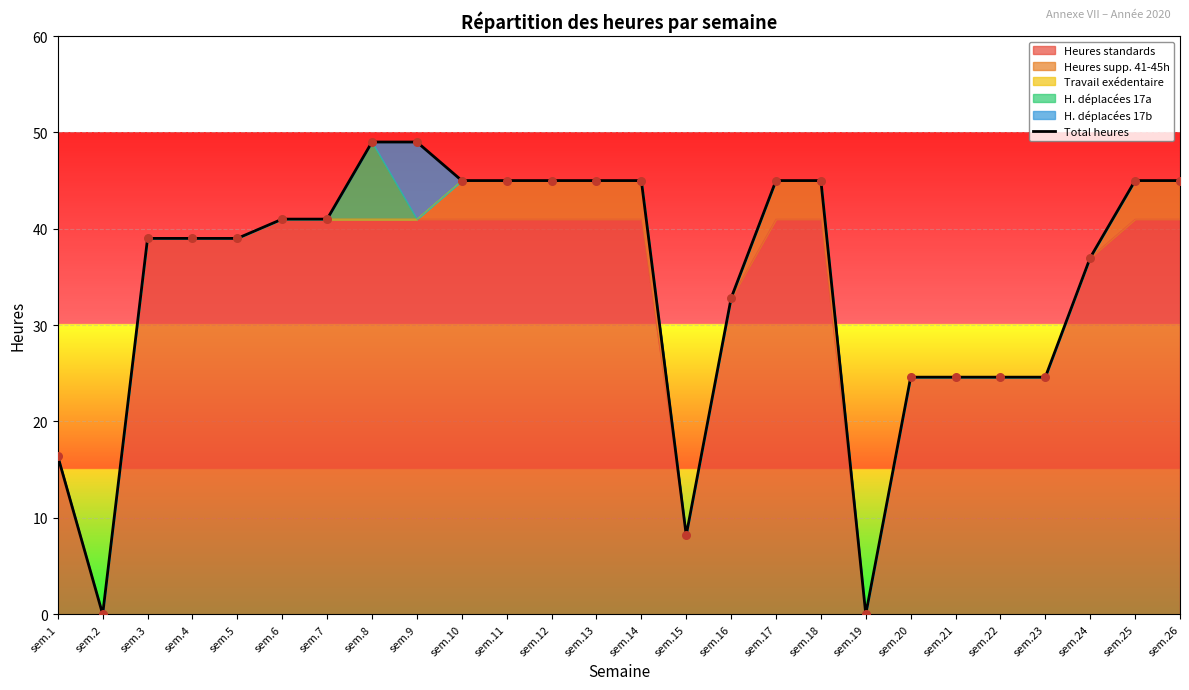

Approximately how many times larger is the value at sem.20 compared to sem.8?

0.5